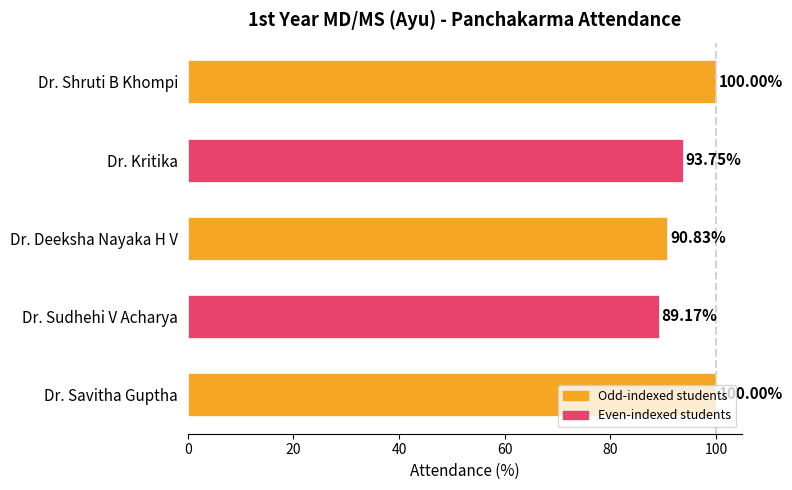

Are the bars grouped side by side (vs. stacked)?

No